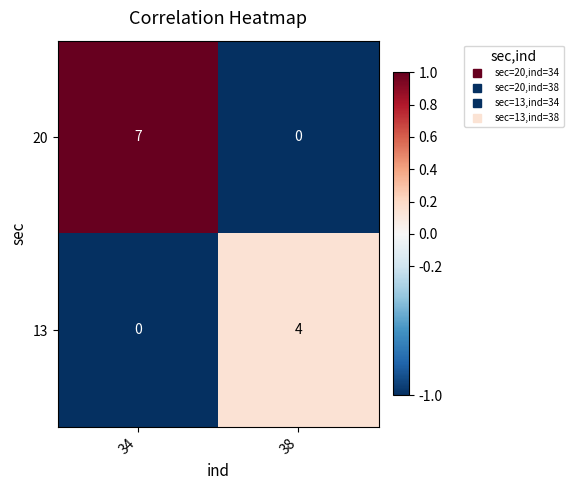

Is it true that 20 equals 7 at 34?

True